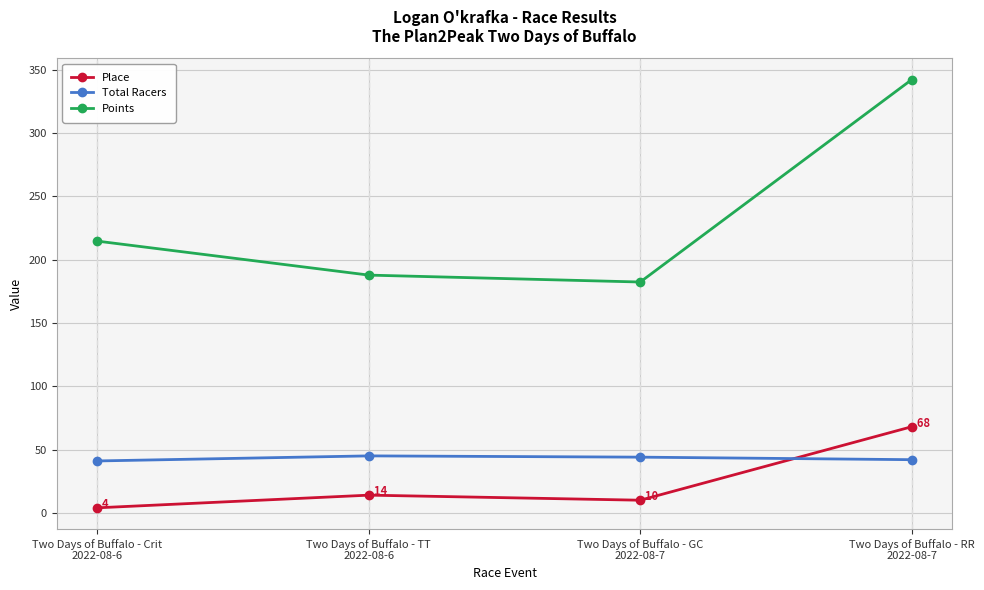

At which label does Points first exceed 214?

Two Days of Buffalo - Crit
2022-08-6